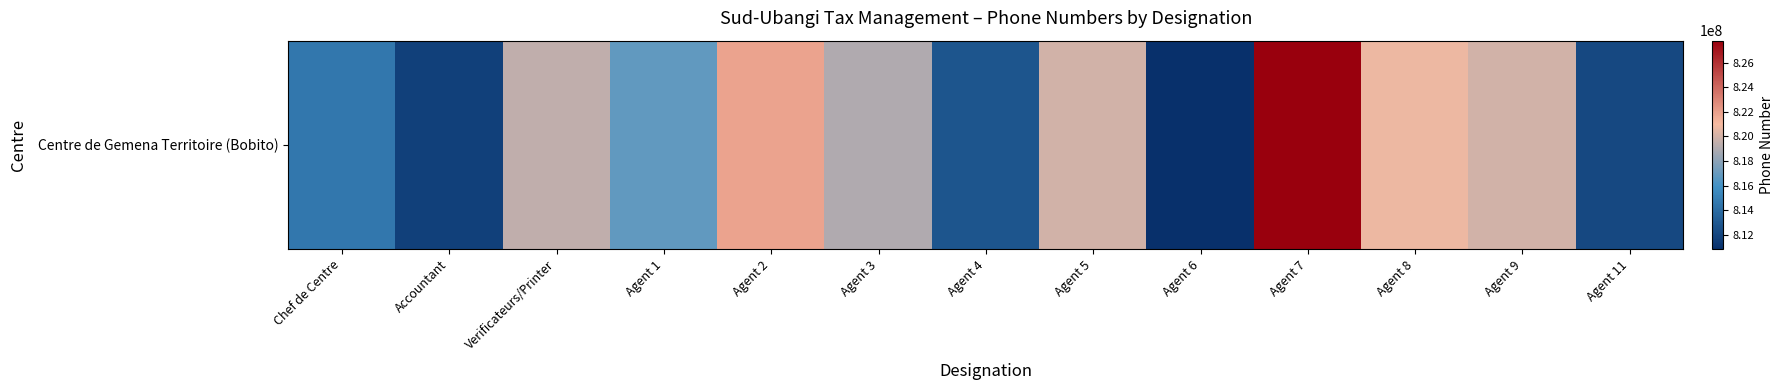

How many values are above zero?

12